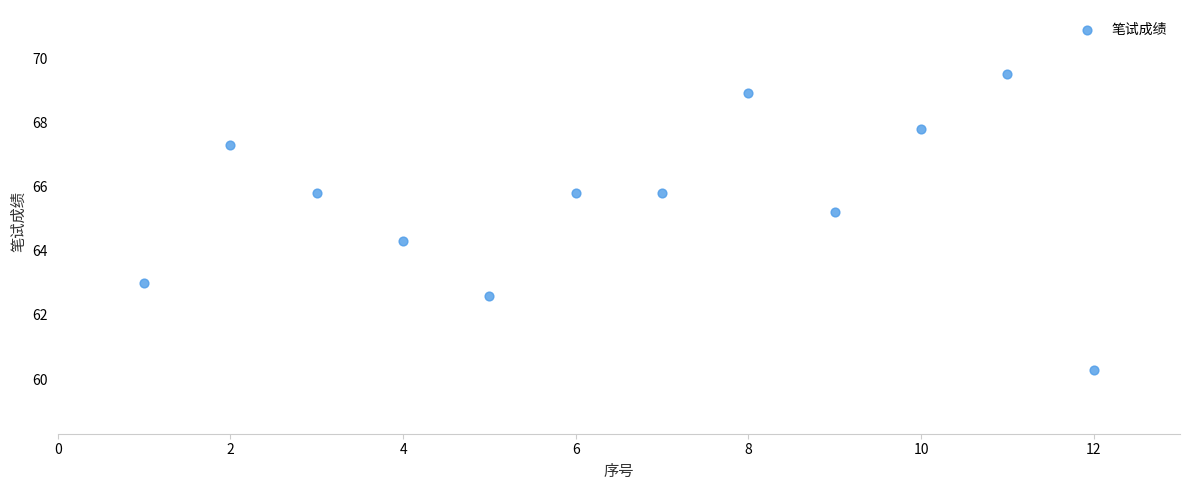

What Y value in the scatter plot is closest to 64?

64.3